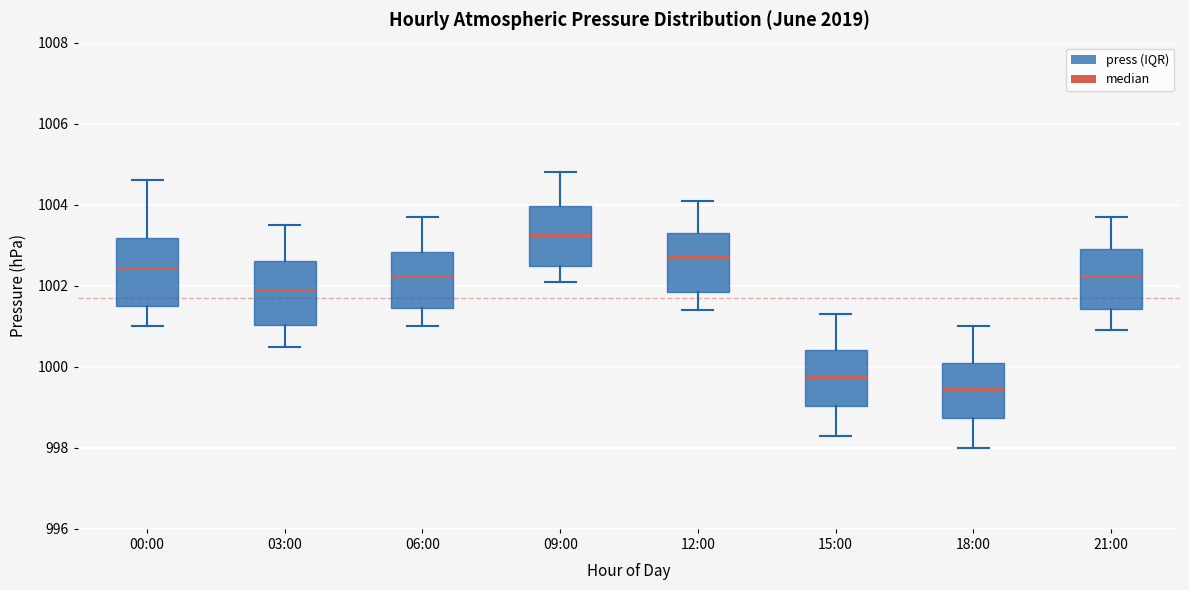

Reading left to right, transcribe this box plot: for each box, give where its median line is, the range the box spans, and where its two whiskers end, as read against the y-axis. The values are not printed on the chart, so give them approximately, as read against the axis.

00:00: median 1002.4, box 1001.6 to 1003.2, whiskers 1001.0 to 1004.6
03:00: median 1002.0, box 1001.0 to 1002.6, whiskers 1000.6 to 1003.6
06:00: median 1002.2, box 1001.4 to 1002.8, whiskers 1001.0 to 1003.8
09:00: median 1003.2, box 1002.4 to 1004.0, whiskers 1002.2 to 1004.8
12:00: median 1002.8, box 1001.8 to 1003.4, whiskers 1001.4 to 1004.2
15:00: median 999.8, box 999.0 to 1000.4, whiskers 998.4 to 1001.4
18:00: median 999.4, box 998.8 to 1000.2, whiskers 998.0 to 1001.0
21:00: median 1002.2, box 1001.4 to 1003.0, whiskers 1001.0 to 1003.8